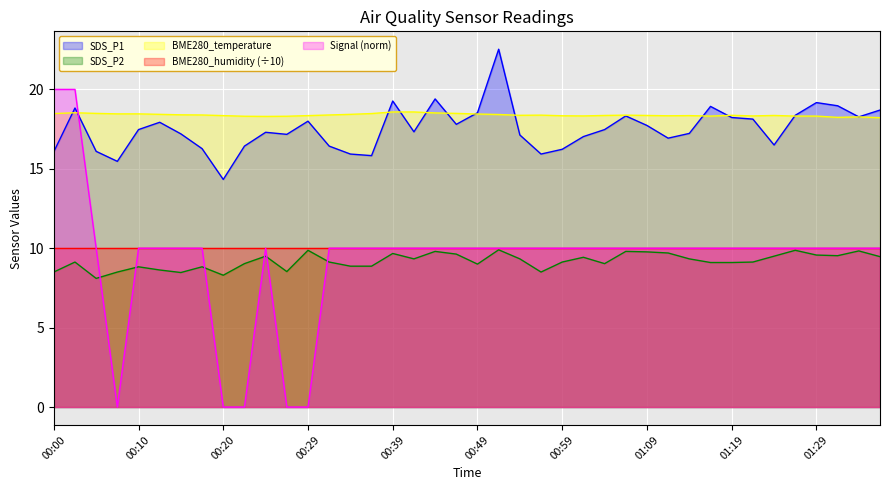

What is the value of the SDS_P1 point at the 27th from the left?

17.5